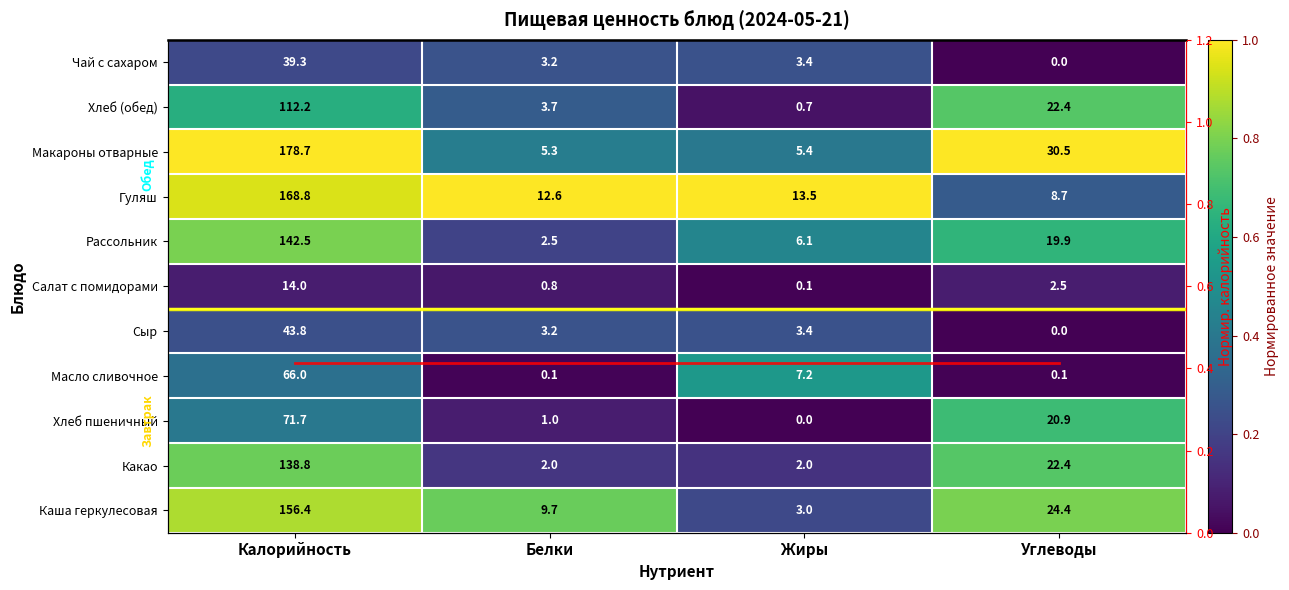

True or false: Какао has a value of 0.3 at Калорийность.

False